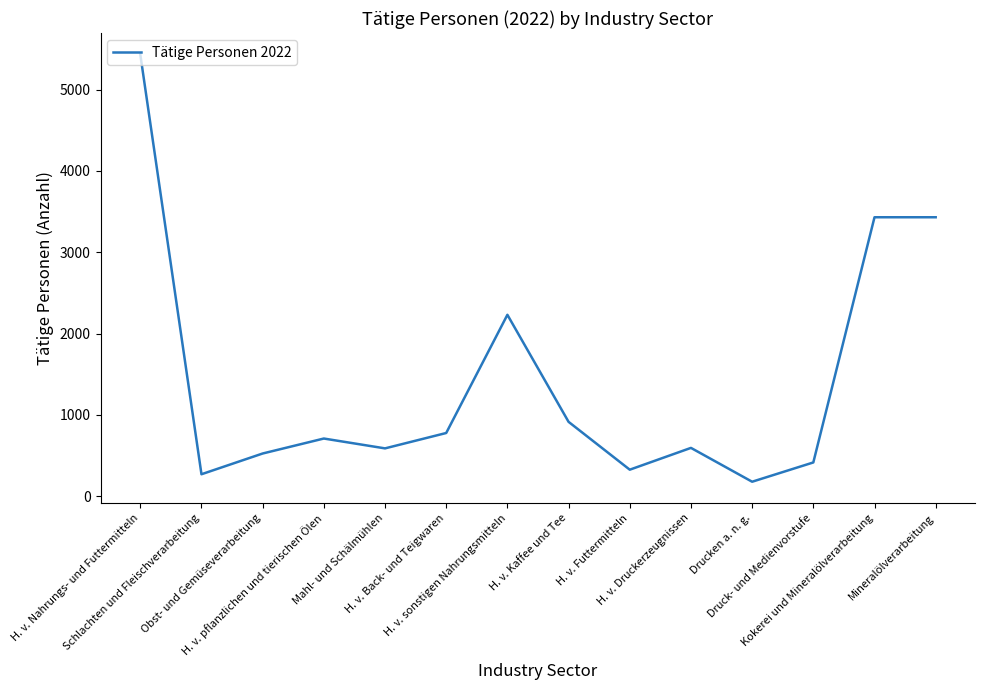

What is the difference between the maximum and minimum values?

5253